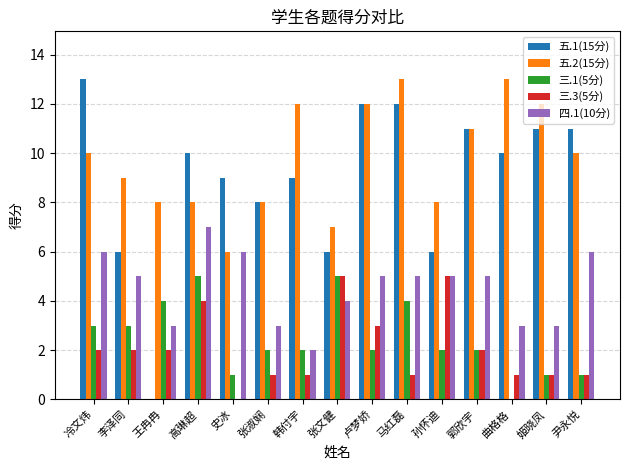

Between 李泽同 and 高琳超, which series saw the biggest shift?

五.1(15分)